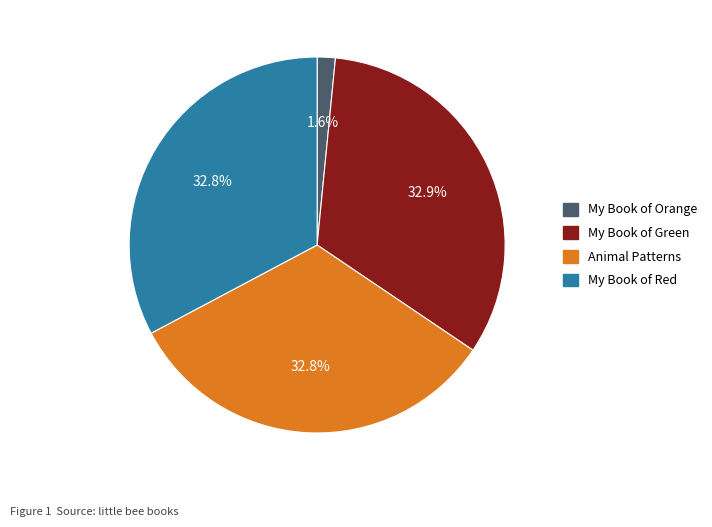

Count the number of slices in the pie.

4